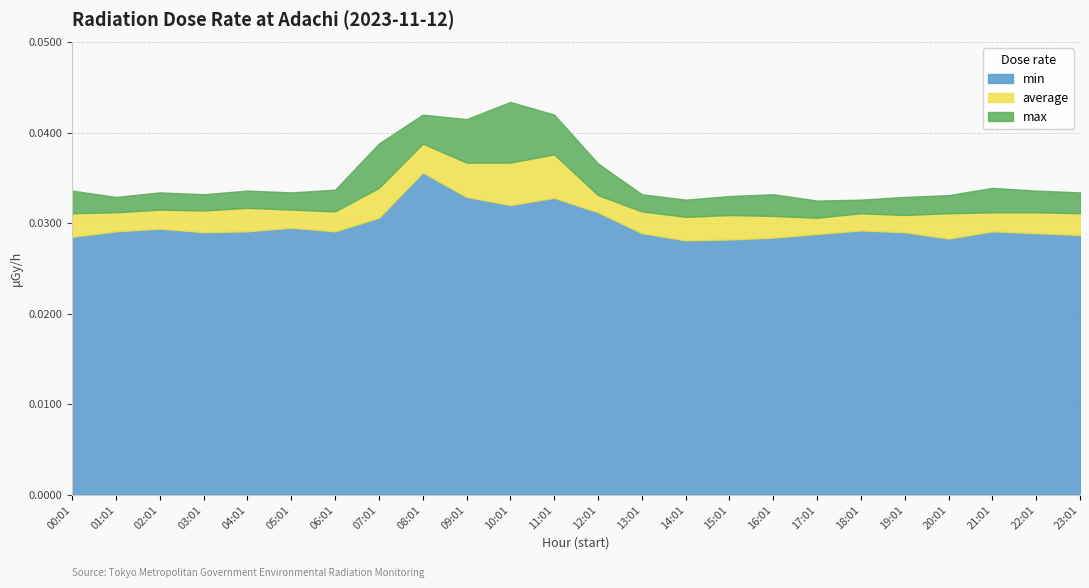

True or false: max and min cross at least once.

False